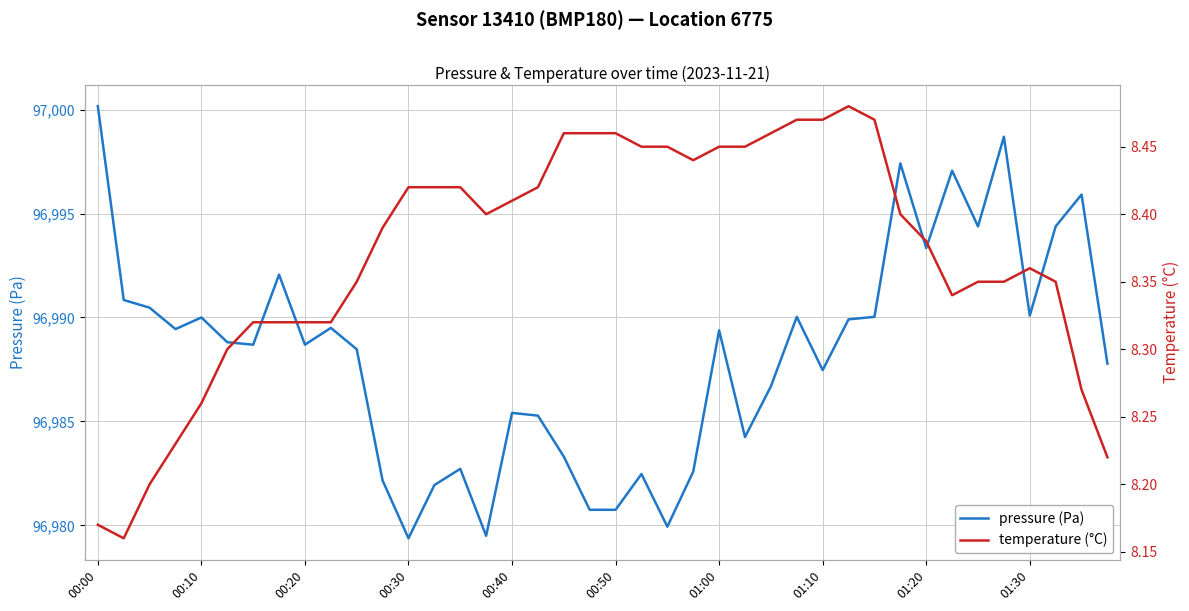

Which series has the widest spread of values?

pressure (Pa)